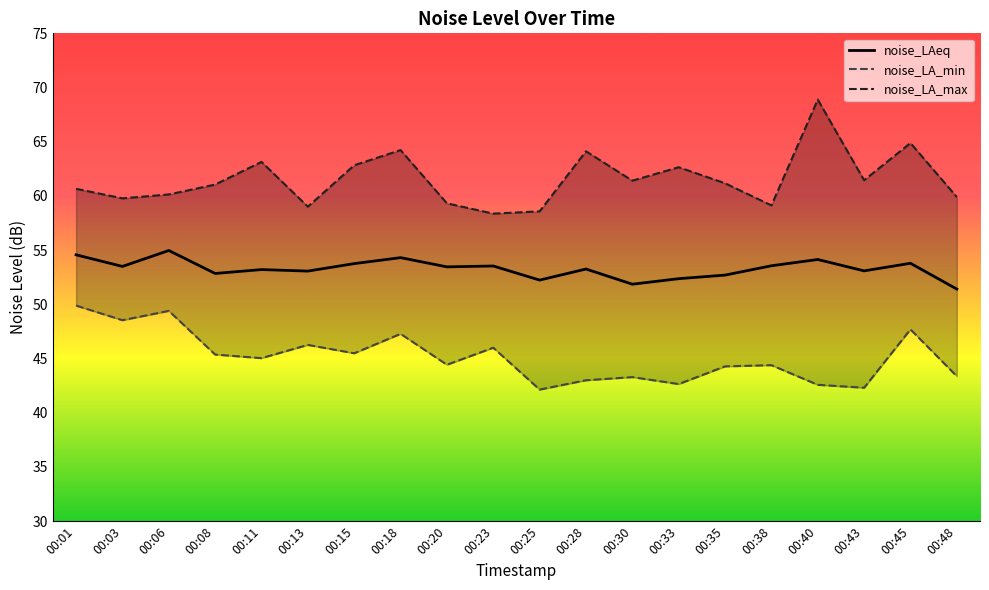

True or false: noise_LA_min has more than 0 points higher than both neighbors.

True